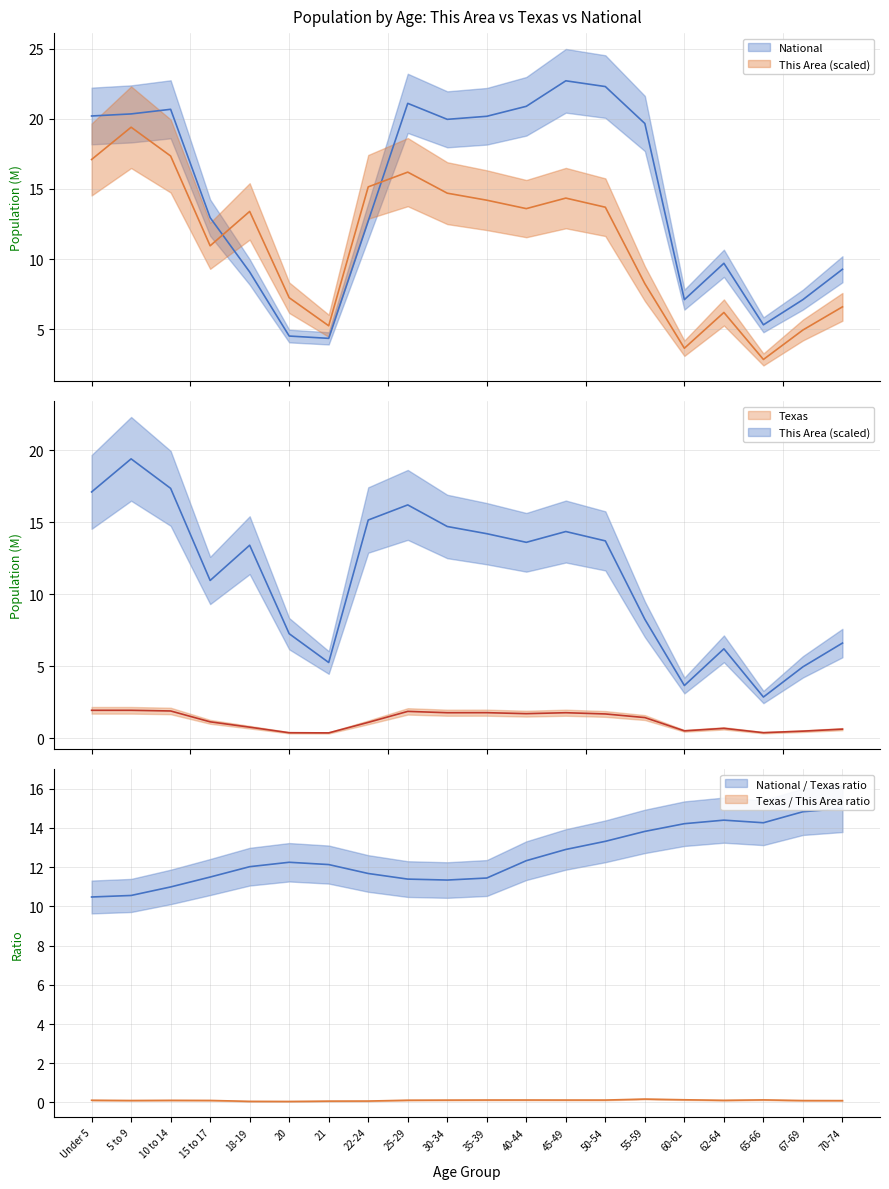

Which series has the largest total across all categories?

National